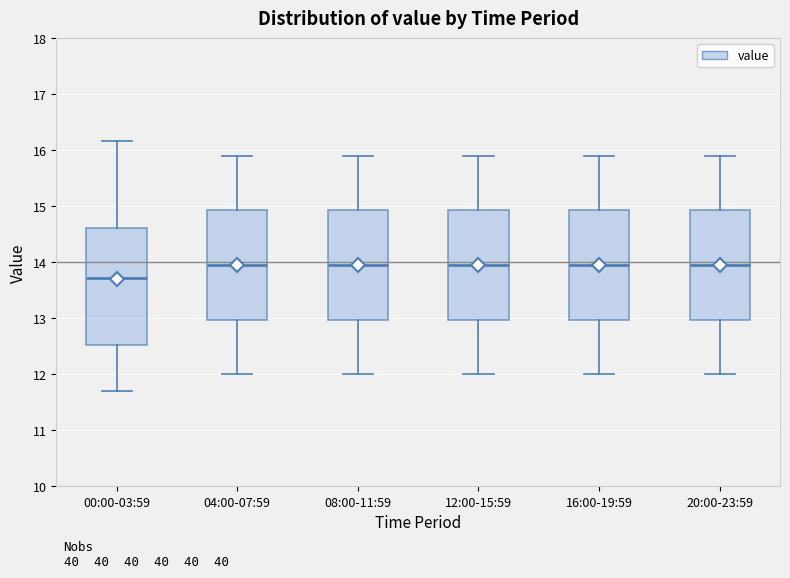

Which box has the lowest median line?

00:00-03:59